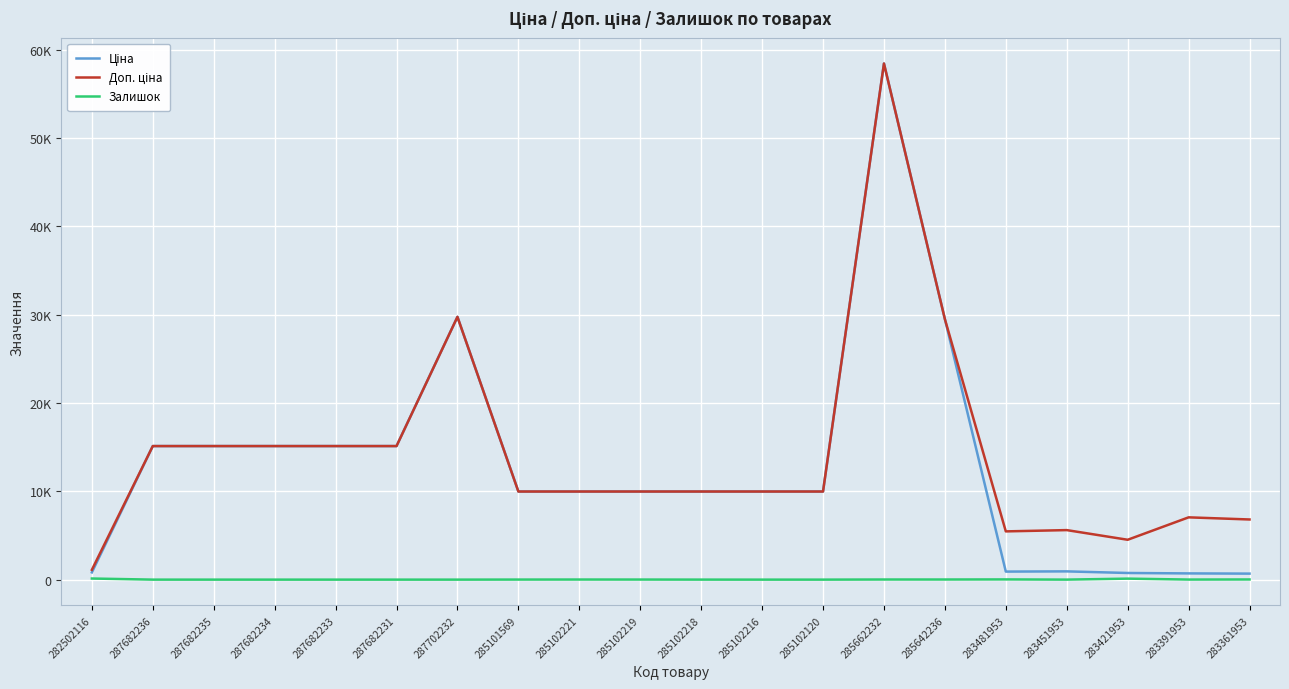

How many categories are shown in the chart?

20